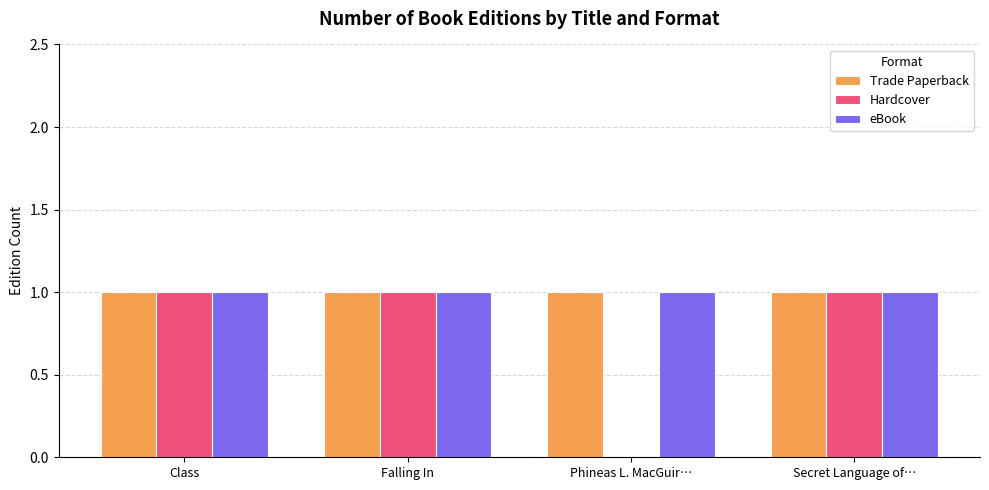

Reading left to right, what are all the values shown in this chart?

Trade Paperback: 1	1	1	1
Hardcover: 1	1	0	1
eBook: 1	1	1	1